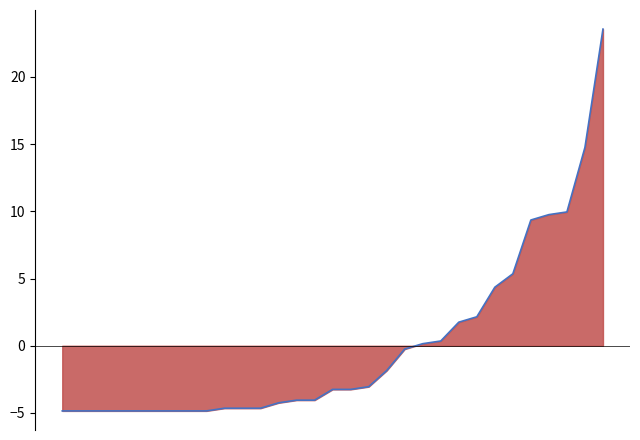

How many lines are shown in the chart?

1